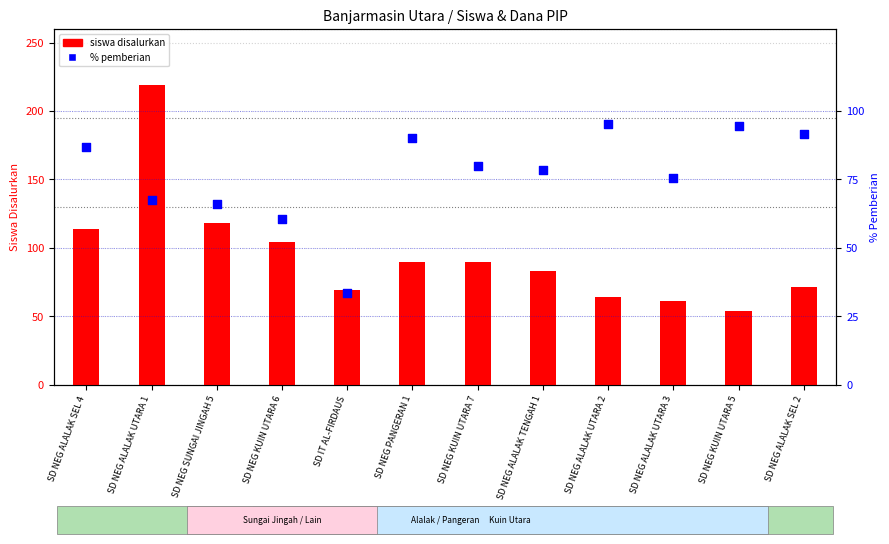

Which series contains the highest Y value?

siswa disalurkan